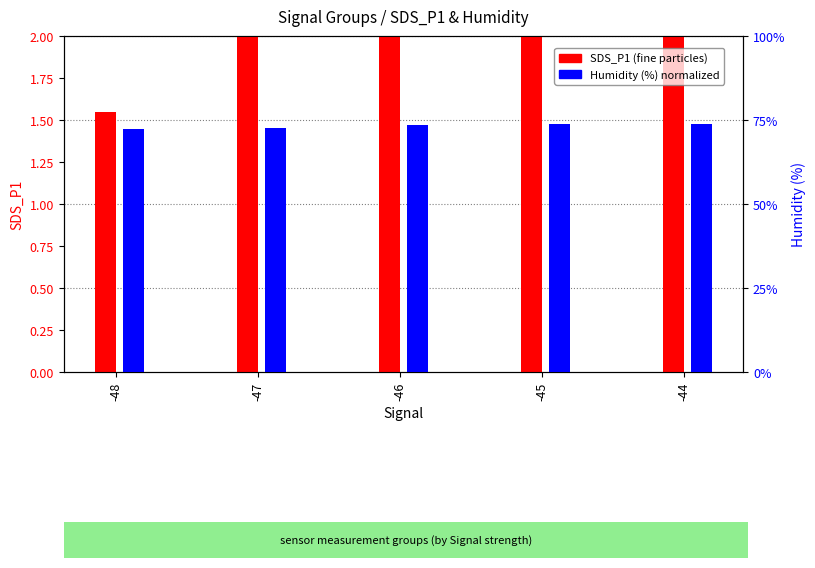

What is the value of the SDS_P1 bar at the 5th from the left?

3.3